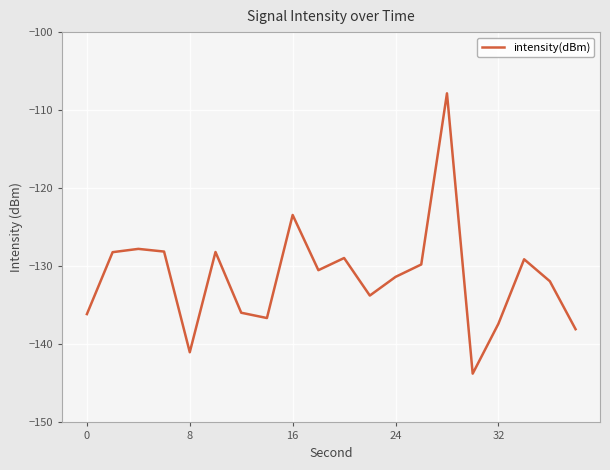

How many categories are shown in the chart?

20